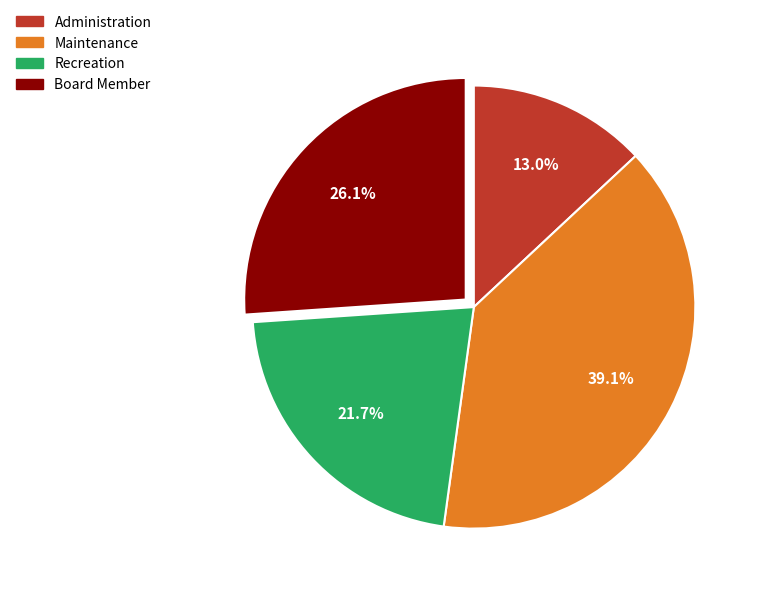

How much of the chart is everything except Board Member?

73.9%